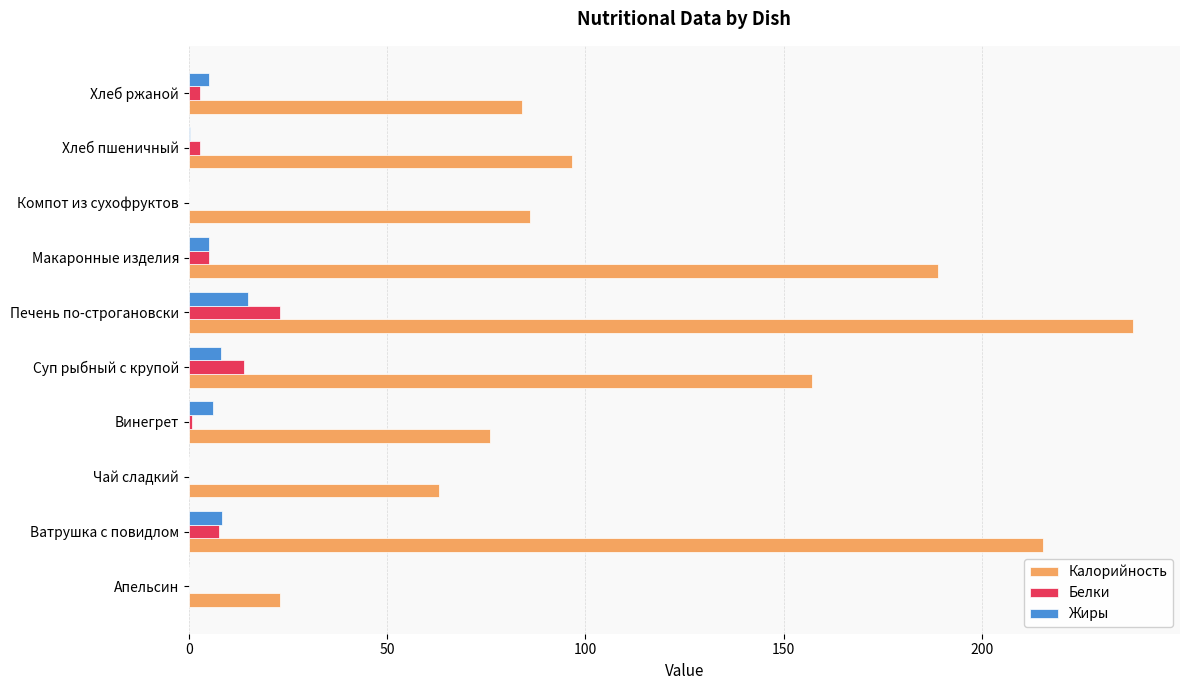

Read the Калорийность value at Печень по-строгановски.

238.0